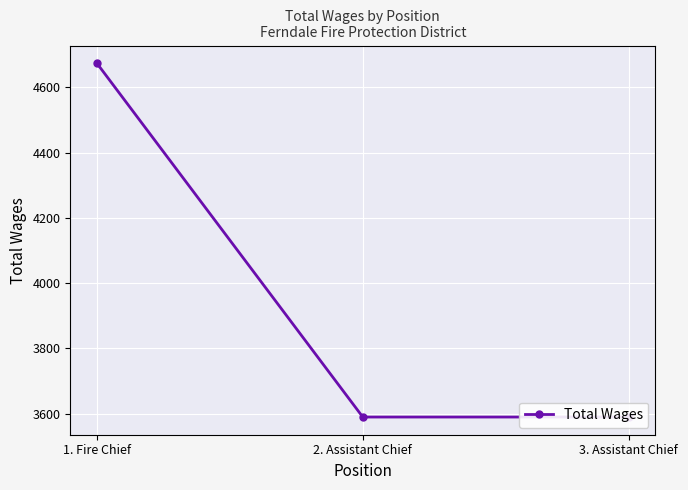

Between 2. Assistant Chief and 1. Fire Chief, which is larger?

1. Fire Chief